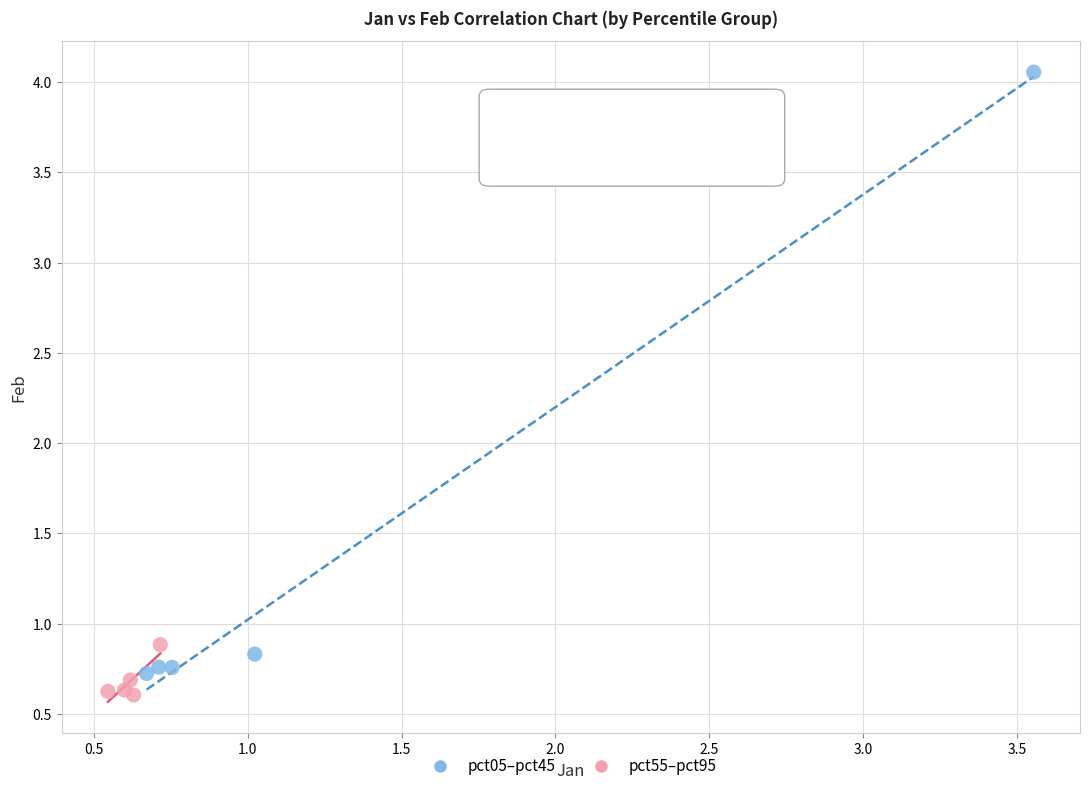

Which series has the widest spread of Y values?

pct05–pct45